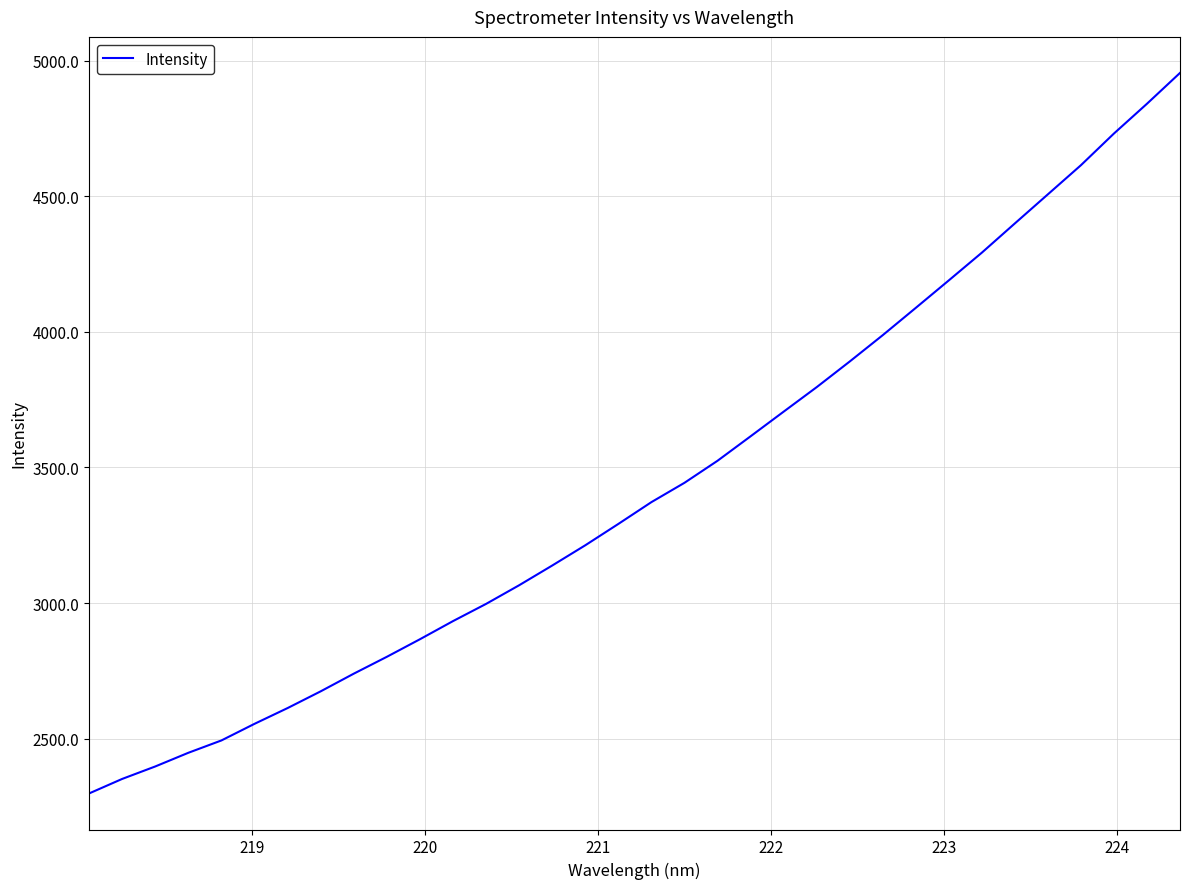

What is the difference between the maximum and minimum values?

2656.3